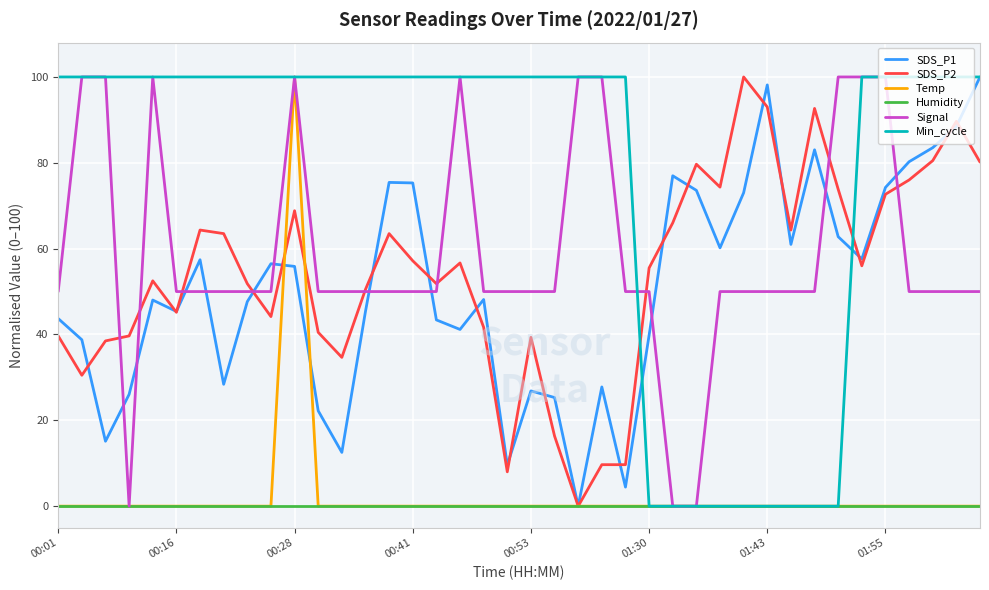

What is the maximum value for SDS_P1?

100.0